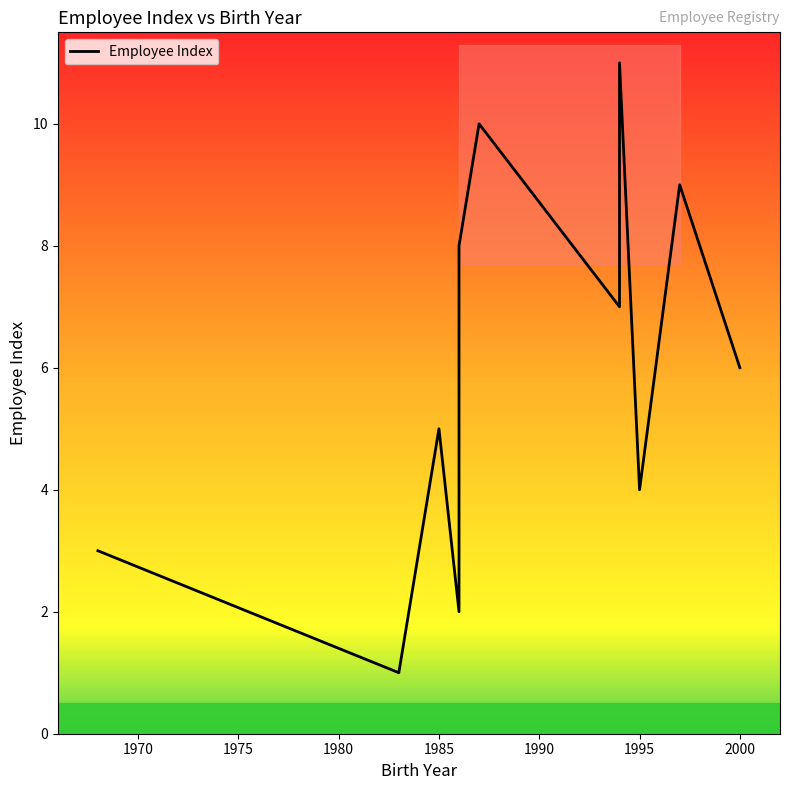

The value at 1968 is 3. True or false?

True